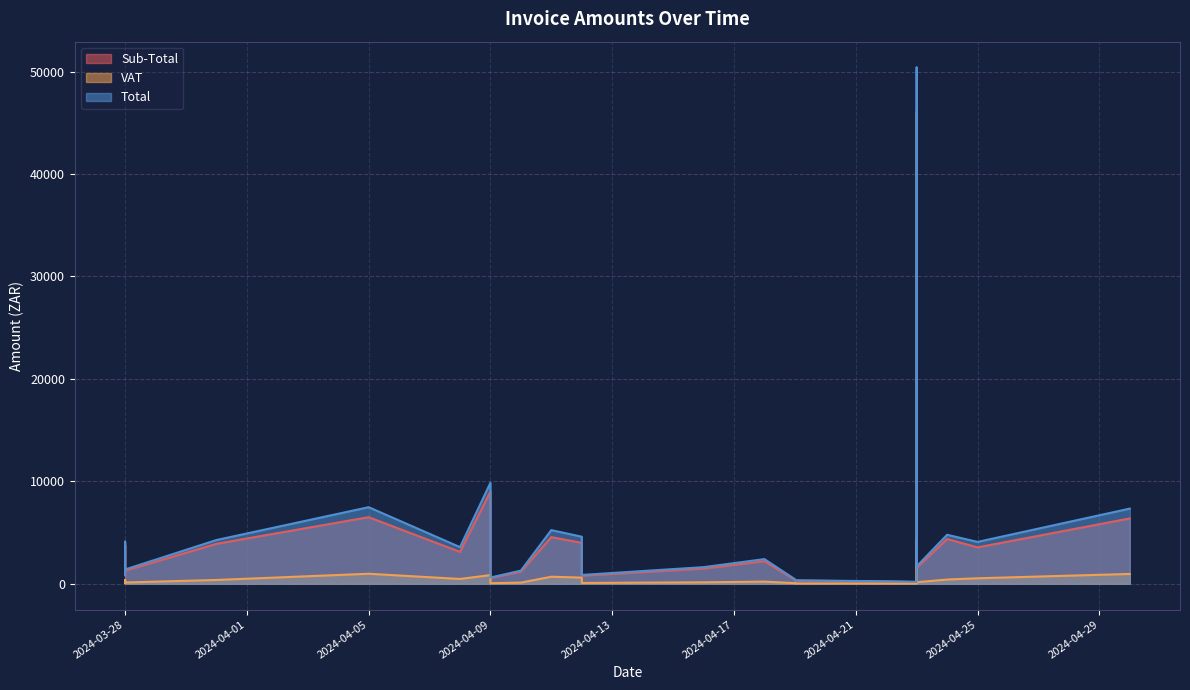

True or false: VAT and Total intersect in this chart.

False